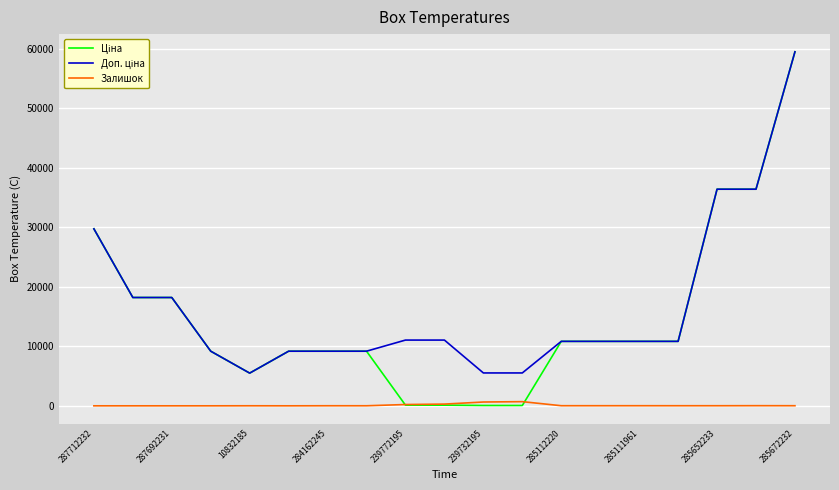

What is the maximum value shown in the chart?

59523.0